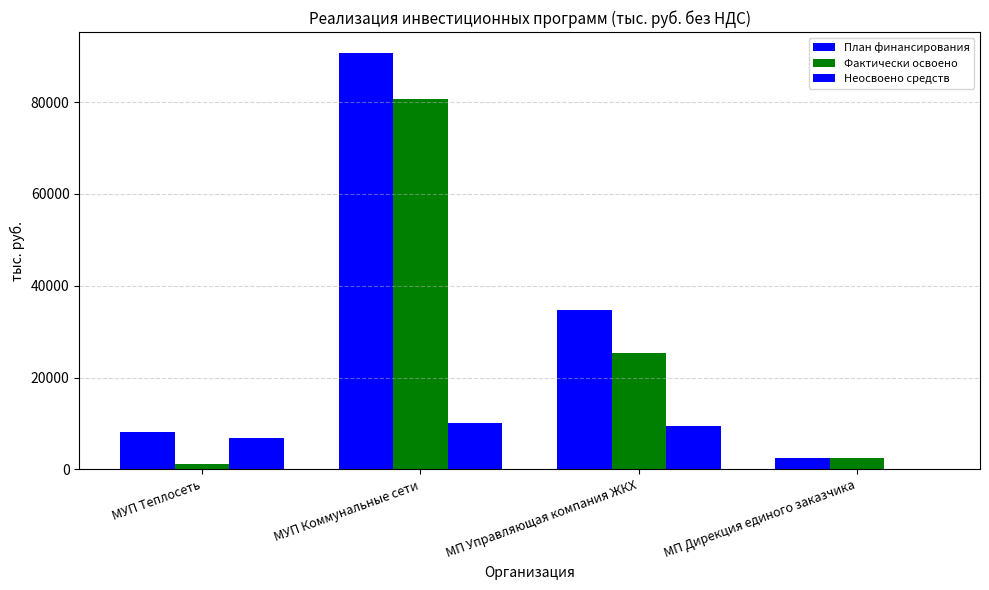

What is the lowest value of the Фактически освоено series?

1199.4